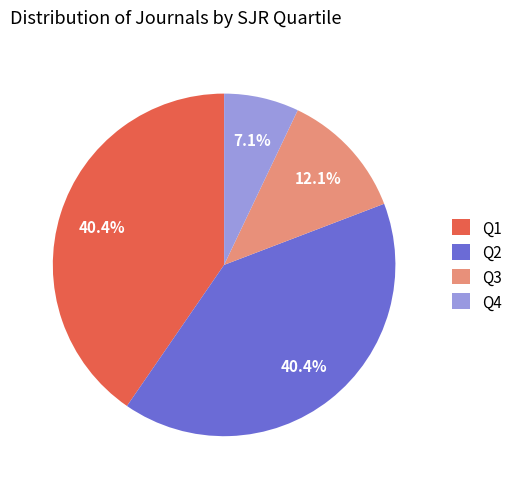

To the nearest percent, what percentage of the pie is Q2?

40%